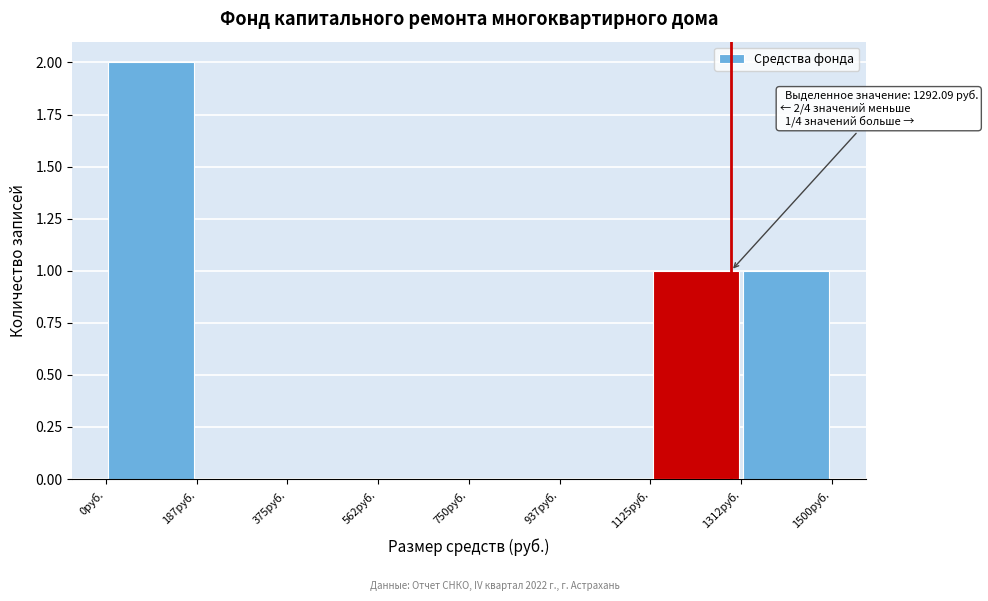

Which range on the x-axis has the tallest bar?

0 to 180